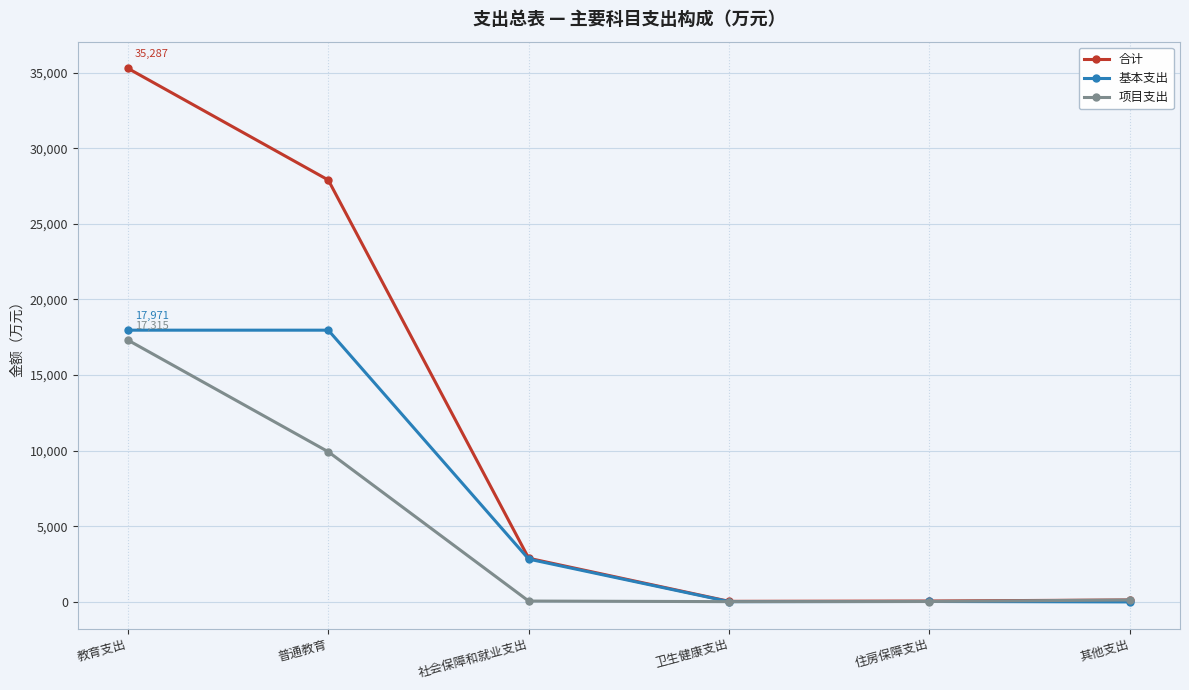

True or false: 合计 has more than 1 interior local peaks.

False